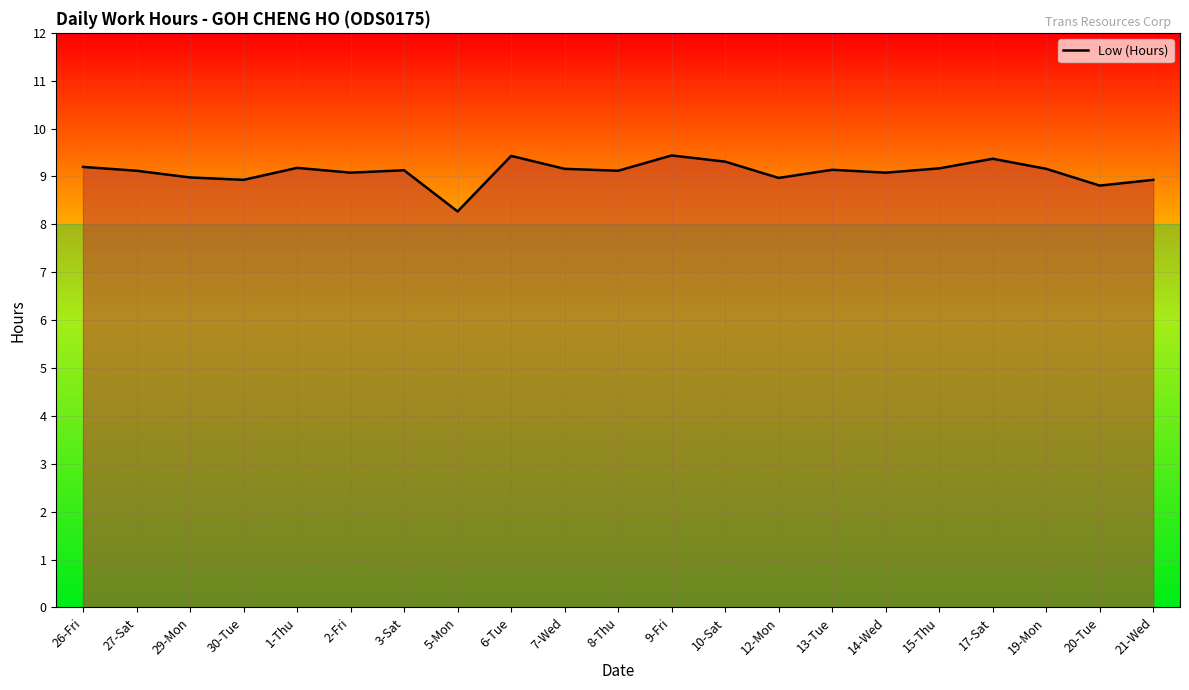

The chart shows a value of 2.6 at 21-Wed. True or false?

False